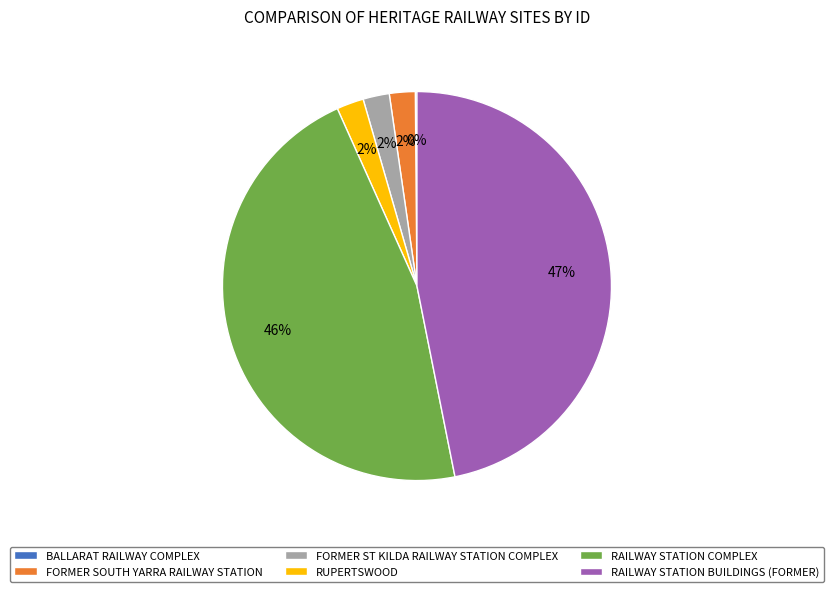

Is the sum of FORMER ST KILDA RAILWAY STATION COMPLEX and FORMER SOUTH YARRA RAILWAY STATION greater than half?

No